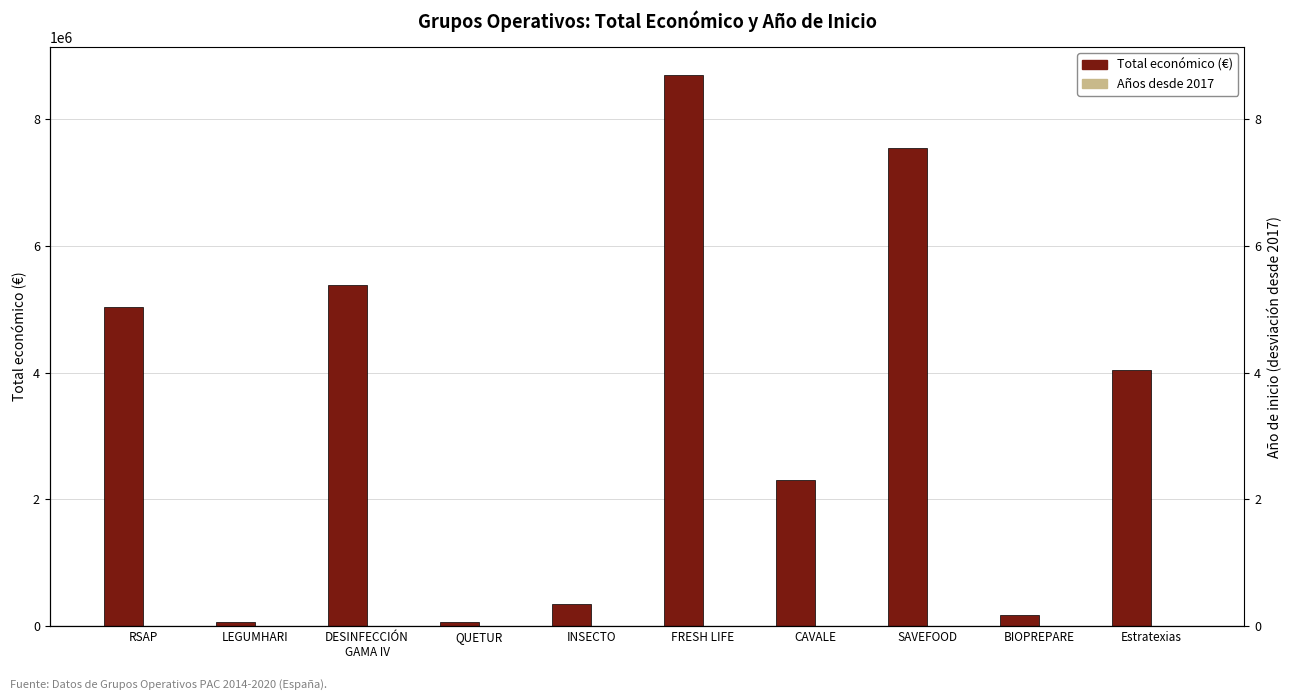

What position from the right is Estratexias?

1